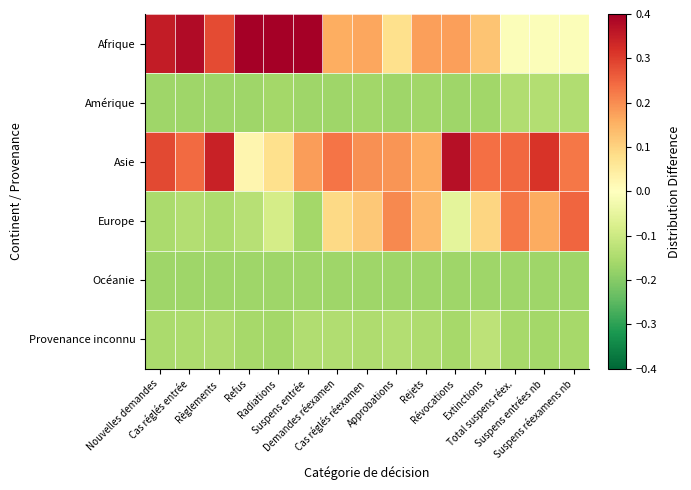

Which series has the widest spread of values?

Afrique